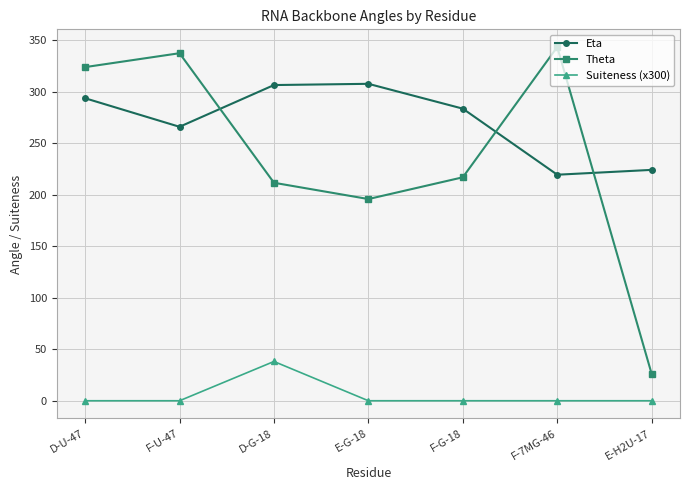

What is the sum of the Theta values at D-G-18 and E-G-18?

407.2